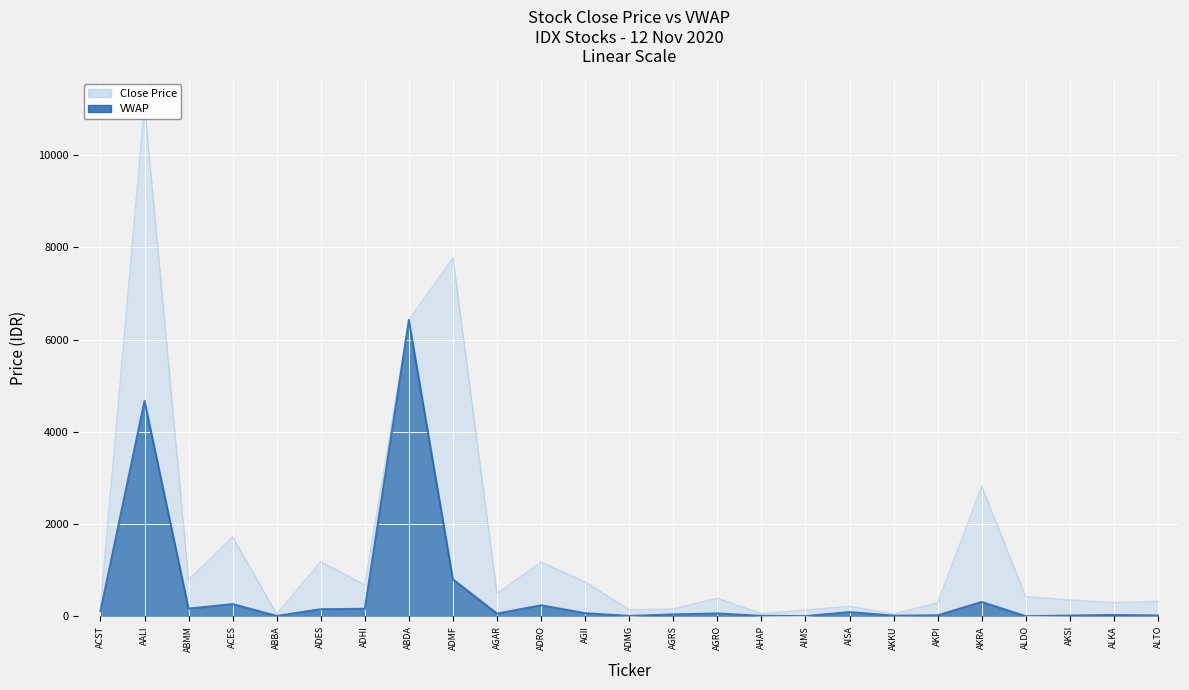

What is the maximum value for VWAP?

6425